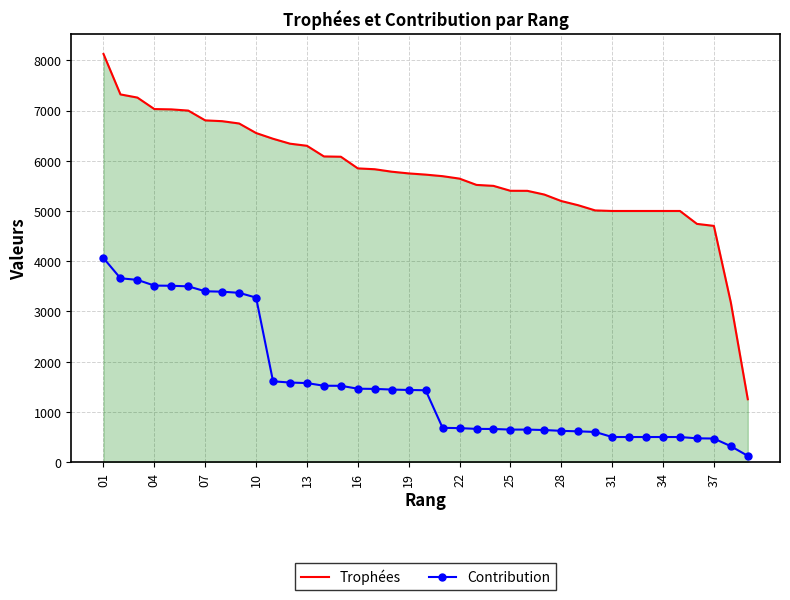

Which series has the largest total across all categories?

Trophées